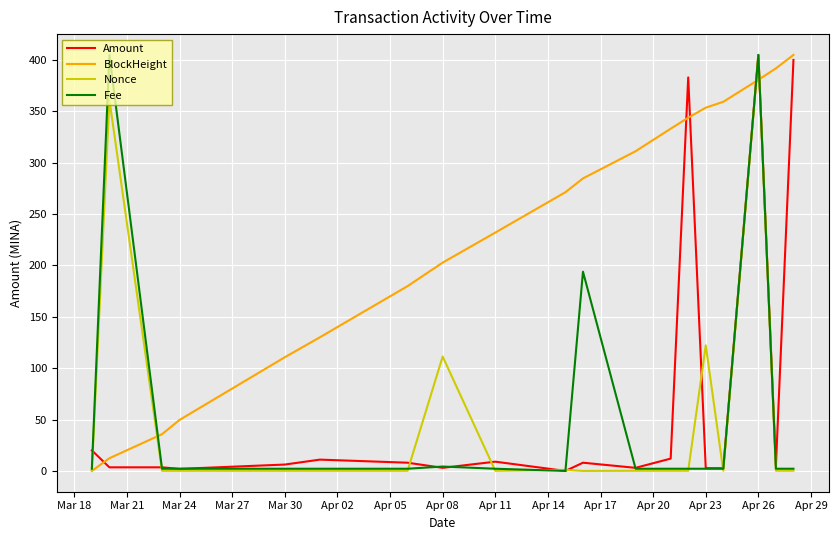

Which series has the largest total across all categories?

BlockHeight